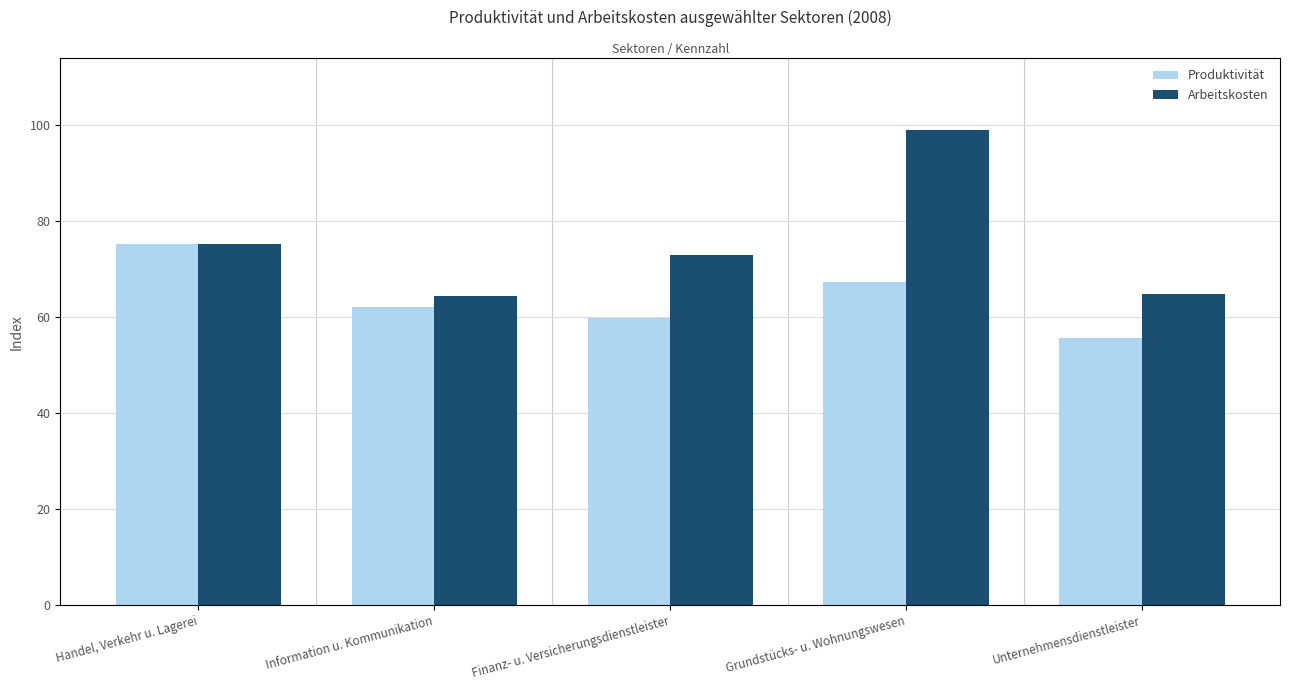

The value of Arbeitskosten at Handel, Verkehr u. Lagerei is 121.0. True or false?

False